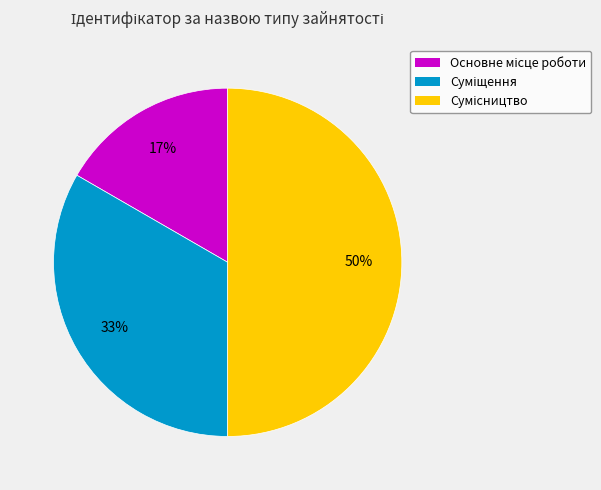

To the nearest percent, what is the average slice percentage?

33%